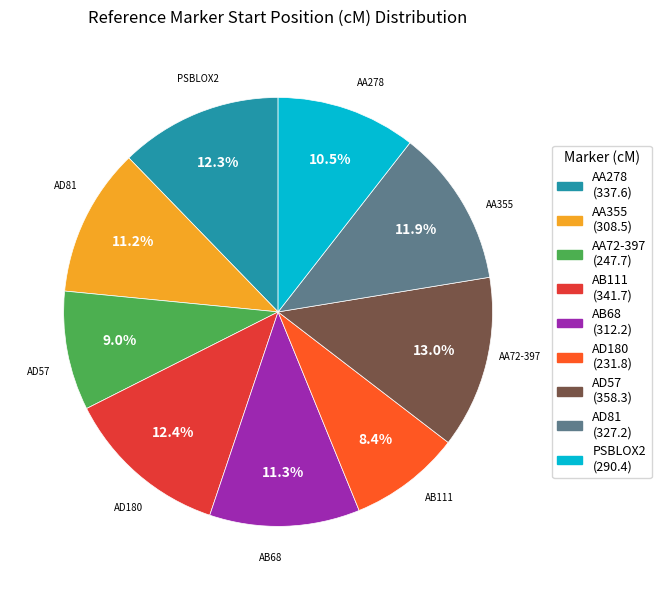

What is the smallest slice in the pie chart?

AD180